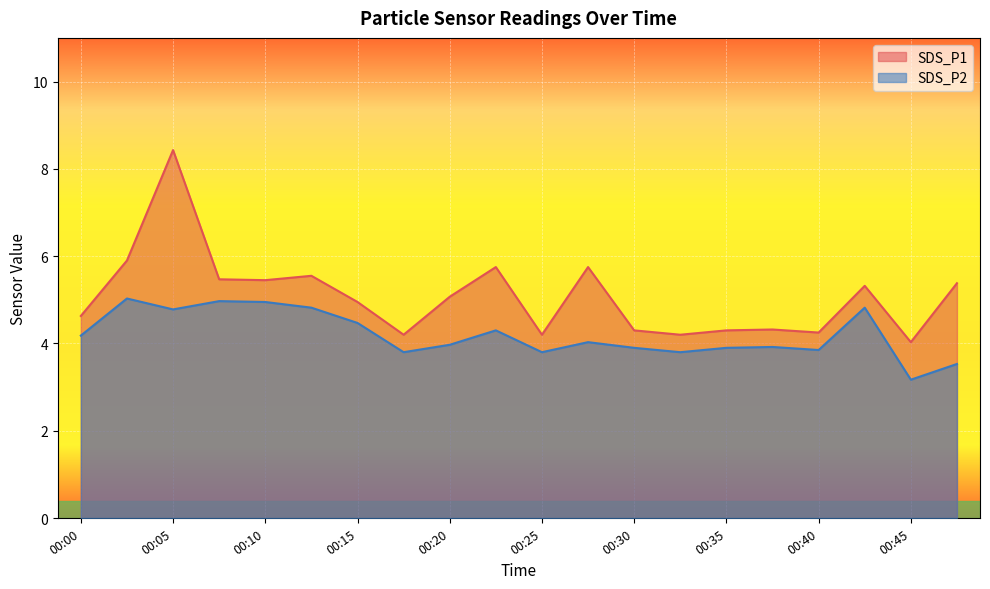

Rank the series by their maximum value, from highest to lowest.

SDS_P1, SDS_P2